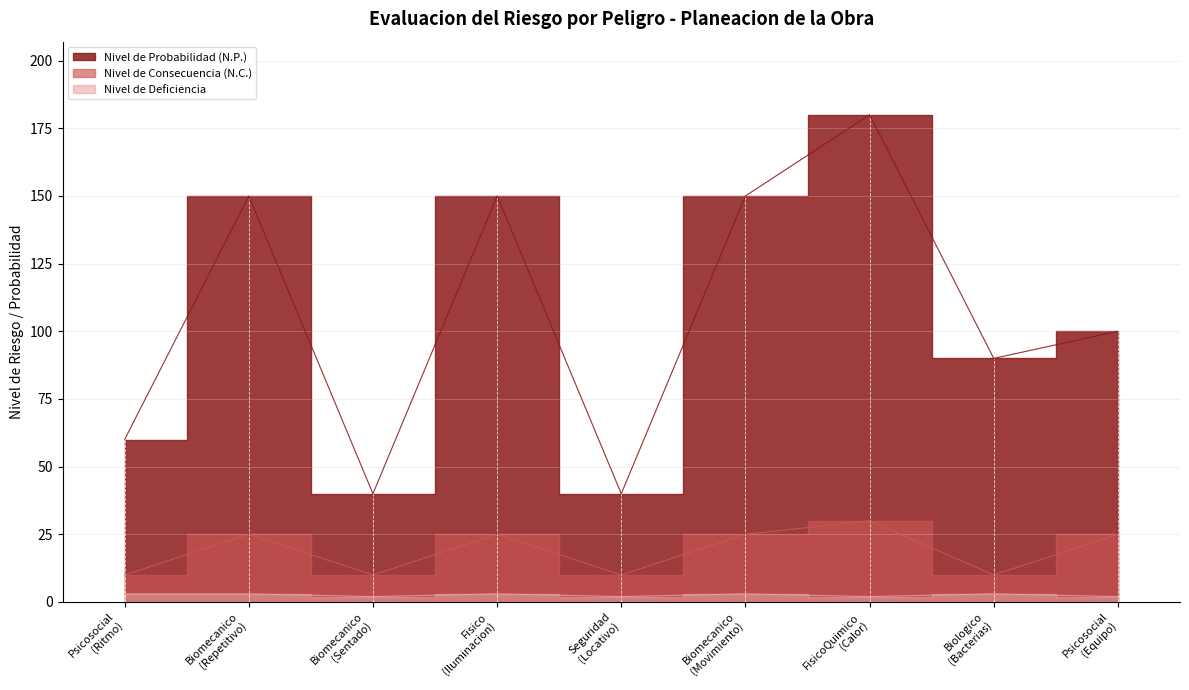

The Nivel de Consecuencia (N.C.) series shows 2 at Biomecanico
(Sentado). True or false?

False